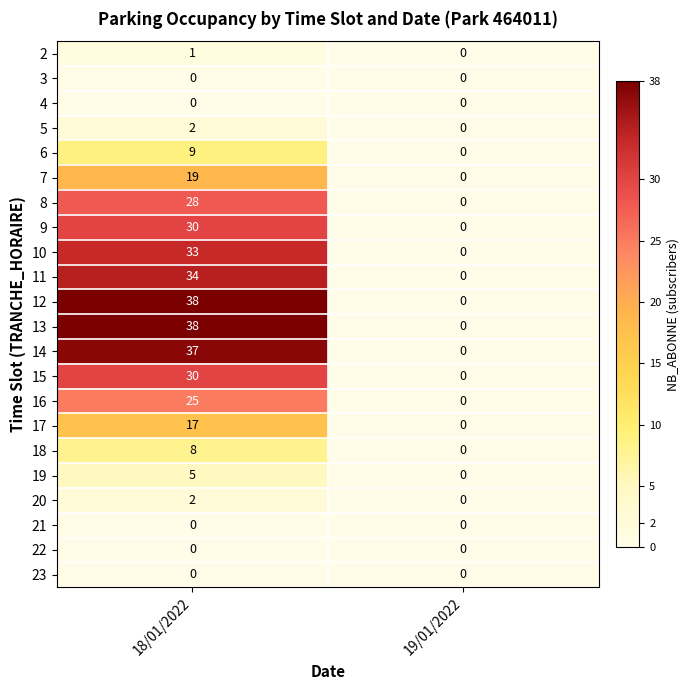

What is the sum of all 8 values?

28